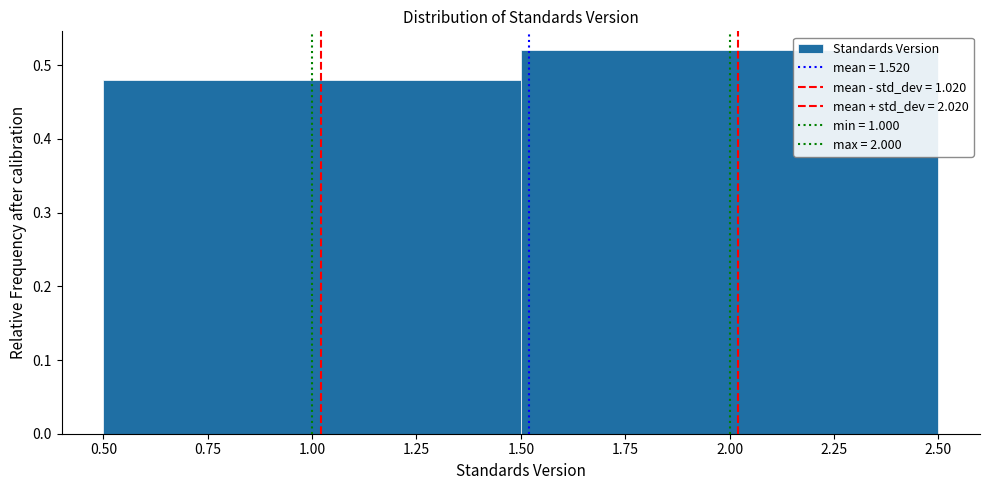

How tall is the bar that spans 0.50 to 1.50 on the x-axis? The values are not printed on the chart, so give them approximately, as read against the axis.

0.48